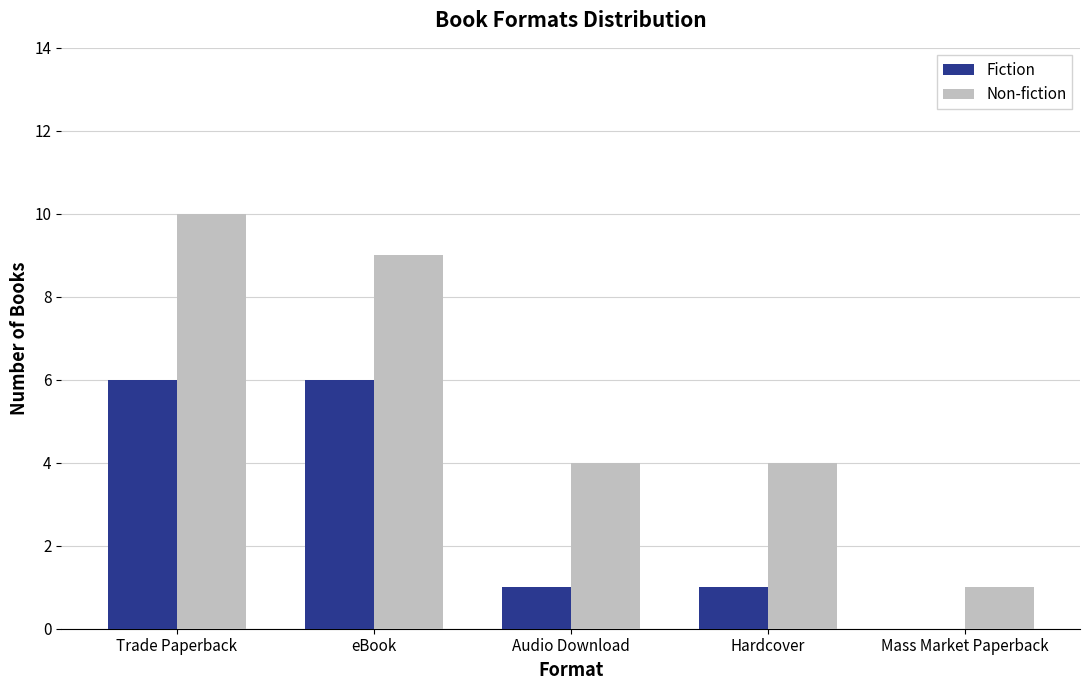

The value of Non-fiction at eBook is 9. True or false?

True